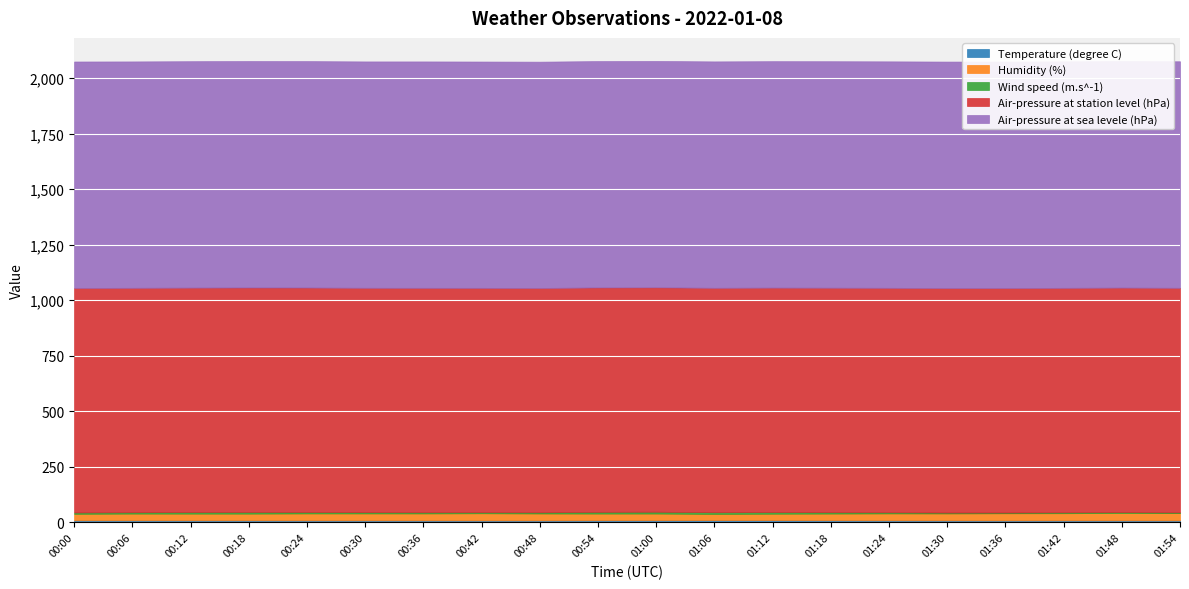

Reading right to left, transcribe all the data shown in this chart.

Temperature (degree C): 01:54=9.0	01:48=9.2	01:42=9.2	01:36=9.0	01:30=9.2	01:24=9.3	01:18=9.6	01:12=10.0	01:06=10.1	01:00=9.7	00:54=9.6	00:48=9.0	00:42=9.0	00:36=9.2	00:30=9.2	00:24=9.2	00:18=9.4	00:12=9.4	00:06=9.5	00:00=9.5
Humidity (%): 01:54=33.0	01:48=33.0	01:42=32.0	01:36=32.0	01:30=31.0	01:24=31.0	01:18=30.0	01:12=29.0	01:06=28.0	01:00=30.0	00:54=30.0	00:48=31.0	00:42=32.0	00:36=31.0	00:30=31.0	00:24=31.0	00:18=30.0	00:12=30.0	00:06=30.0	00:00=29.0
Wind speed (m.s^-1): 01:54=3.1	01:48=4.0	01:42=4.0	01:36=3.2	01:30=3.9	01:24=5.1	01:18=6.2	01:12=7.4	01:06=7.5	01:00=8.3	00:54=7.8	00:48=5.3	00:42=4.7	00:36=5.3	00:30=5.7	00:24=6.5	00:18=7.4	00:12=7.1	00:06=6.2	00:00=6.1
Air-pressure at station level (hPa): 01:54=1011.2	01:48=1011.1	01:42=1011.0	01:36=1011.1	01:30=1011.1	01:24=1010.9	01:18=1011.0	01:12=1010.8	01:06=1010.7	01:00=1010.5	00:54=1010.5	00:48=1010.3	00:42=1010.4	00:36=1010.7	00:30=1010.5	00:24=1010.8	00:18=1010.9	00:12=1010.7	00:06=1010.6	00:00=1011.0
Air-pressure at sea levele (hPa): 01:54=1019.9	01:48=1019.8	01:42=1019.7	01:36=1019.8	01:30=1019.8	01:24=1019.6	01:18=1019.7	01:12=1019.5	01:06=1019.4	01:00=1019.2	00:54=1019.2	00:48=1019.0	00:42=1019.1	00:36=1019.4	00:30=1019.2	00:24=1019.5	00:18=1019.6	00:12=1019.4	00:06=1019.3	00:00=1019.7